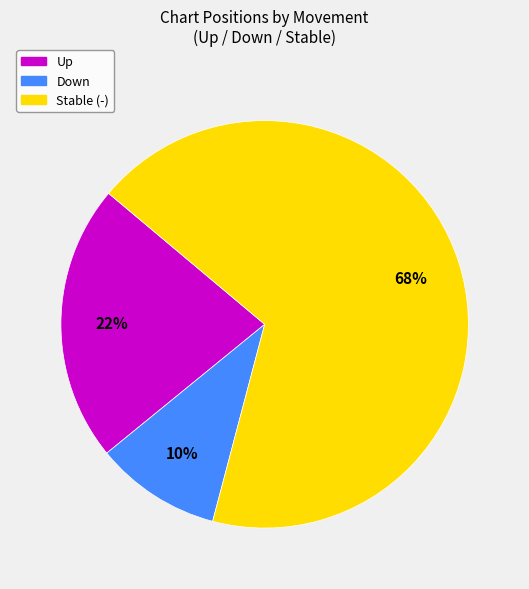

Does any single category account for the majority?

Yes